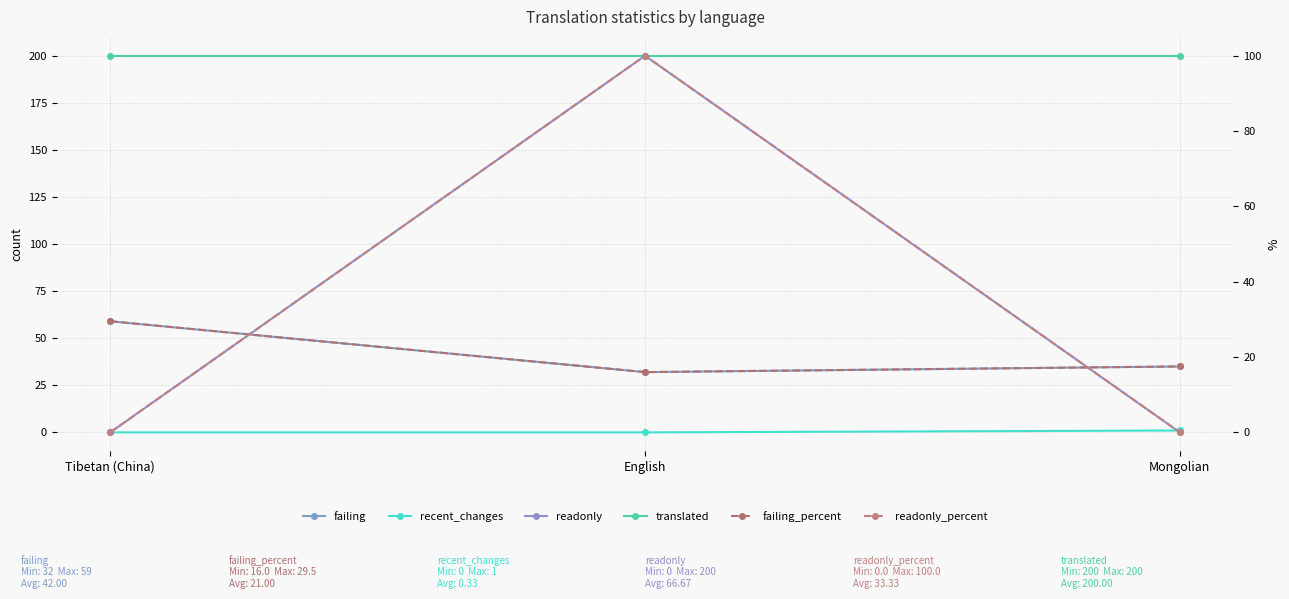

Is it true that readonly equals 63.7 at Mongolian?

False